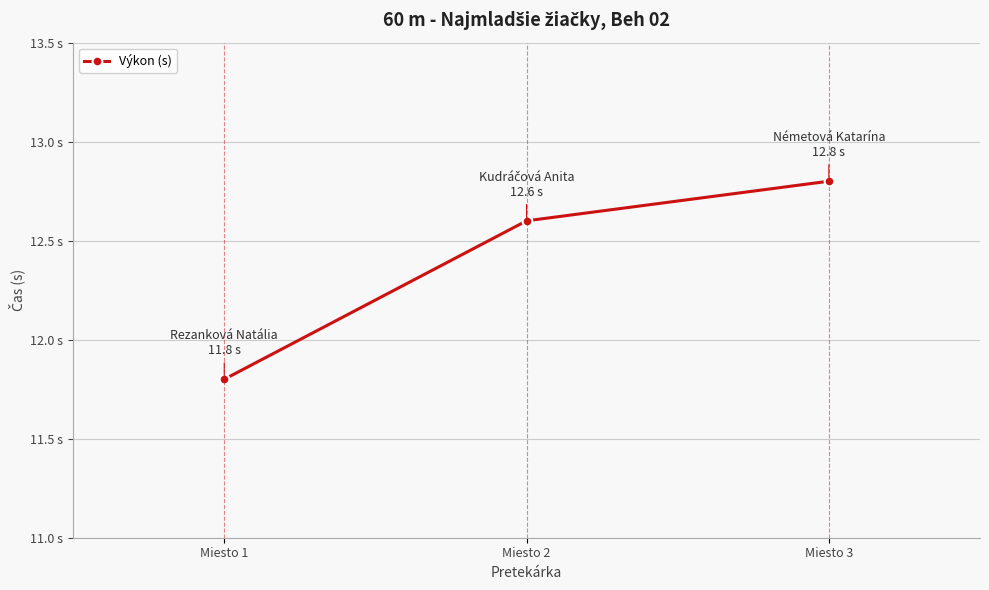

What is the value of the 3rd point from the left?

12.8